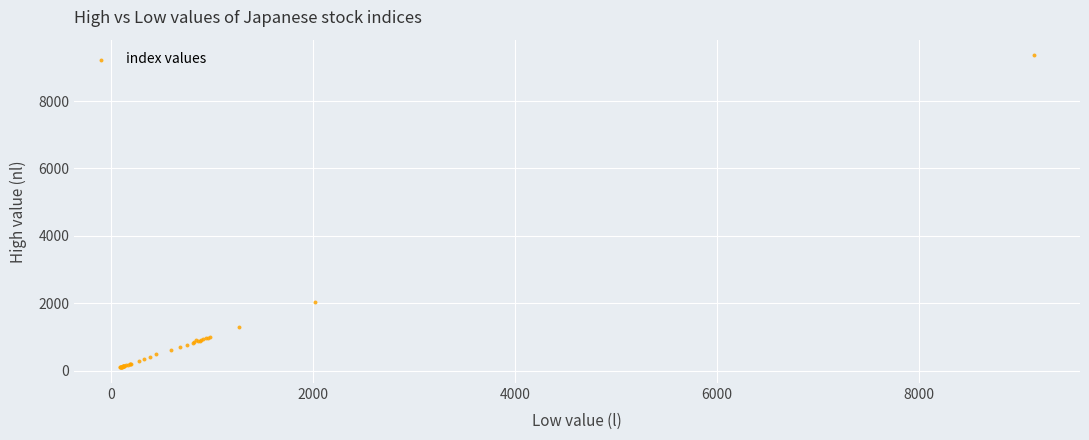

What Y value in the scatter plot is closest to 4725?

2045.4